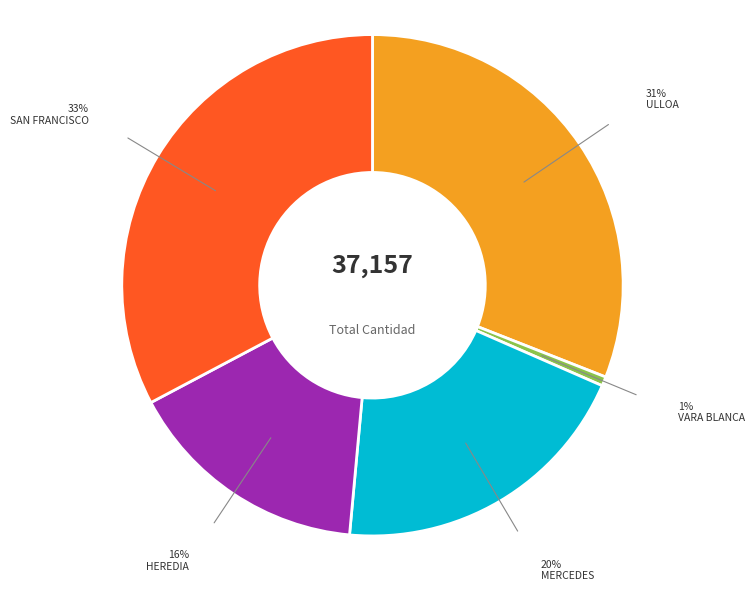

To the nearest percent, what is the average slice percentage?

20%